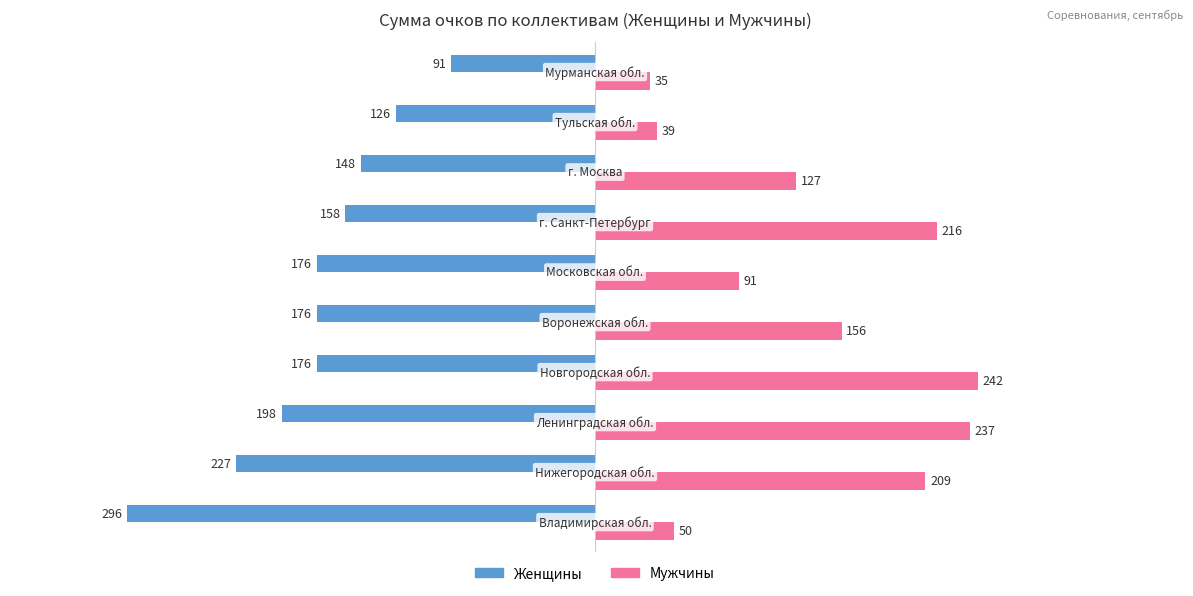

What is the highest value of the Женщины series?

-91